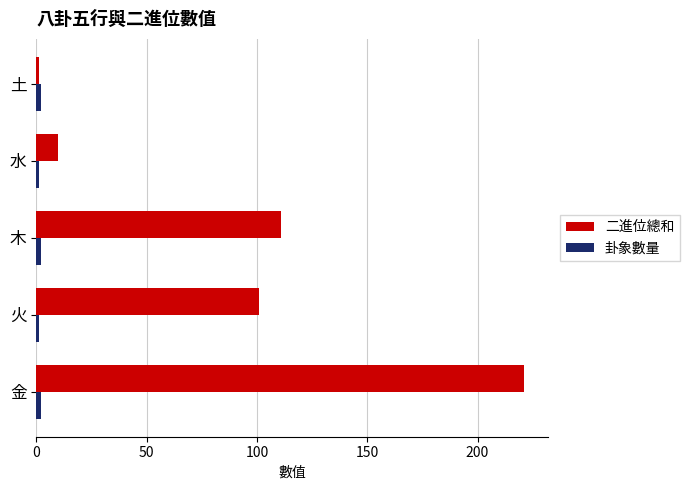

What is the highest value of the 二進位總和 series?

221